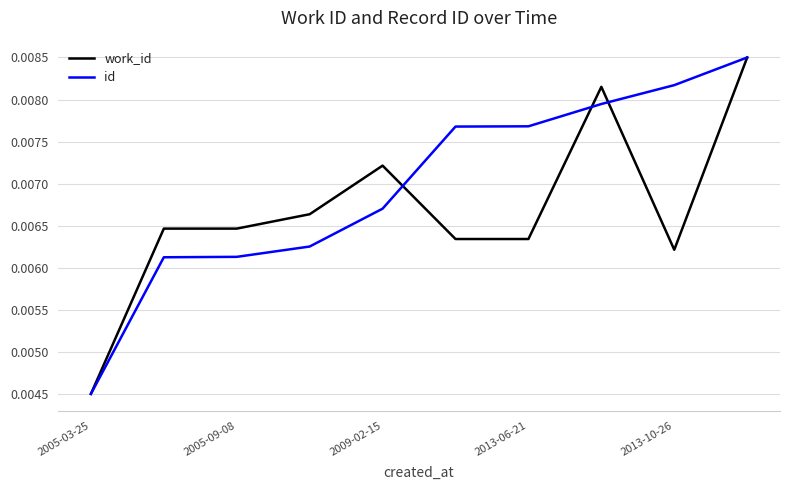

Which series has the largest total across all categories?

id